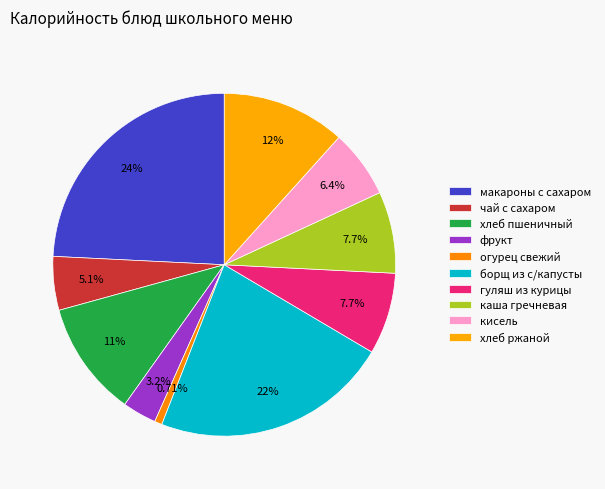

The фрукт slice represents 1% of the pie. True or false?

False